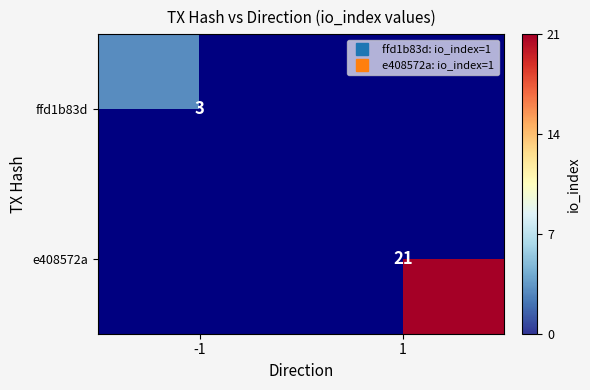

Where is e408572a nearest to the value 10?

-1